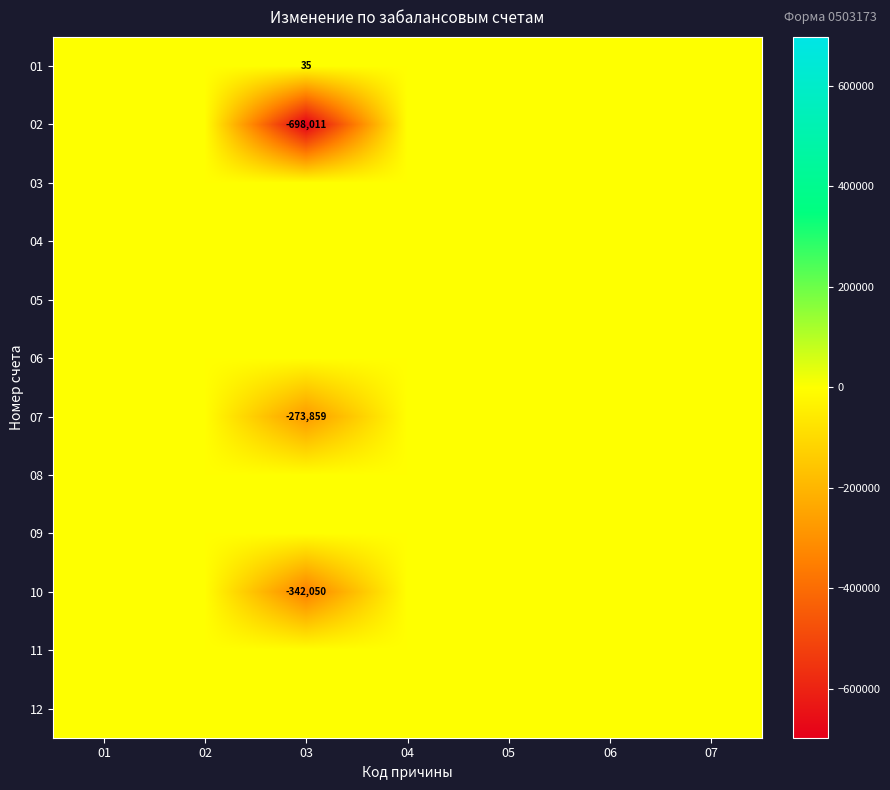

What is the sum of all 01 values?

35.0